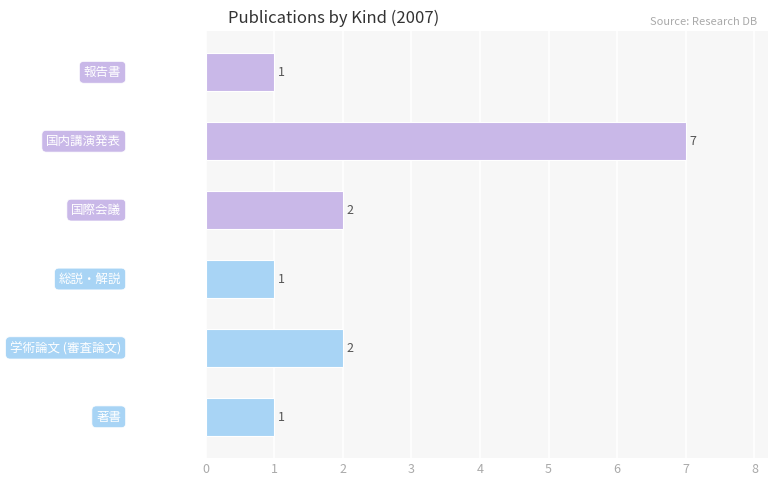

What is the difference between the maximum and minimum values?

6